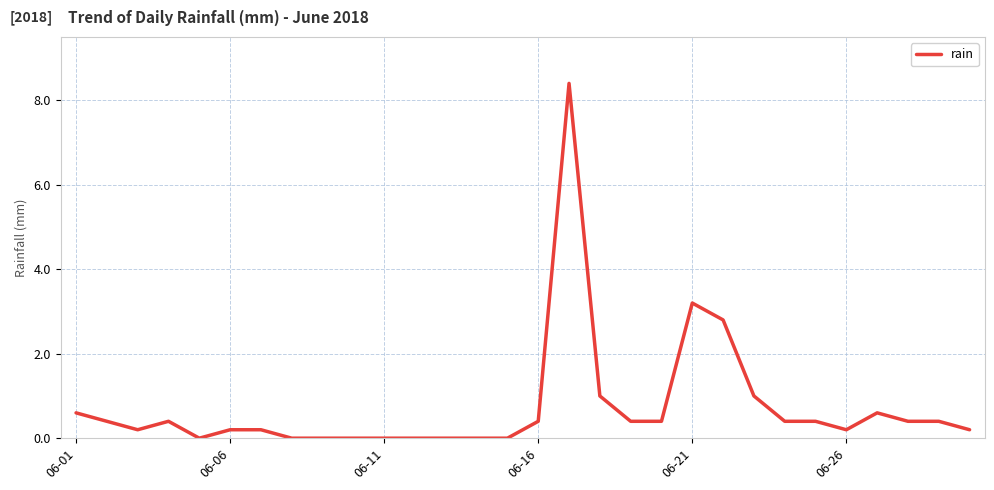

What is the greatest value displayed?

8.4